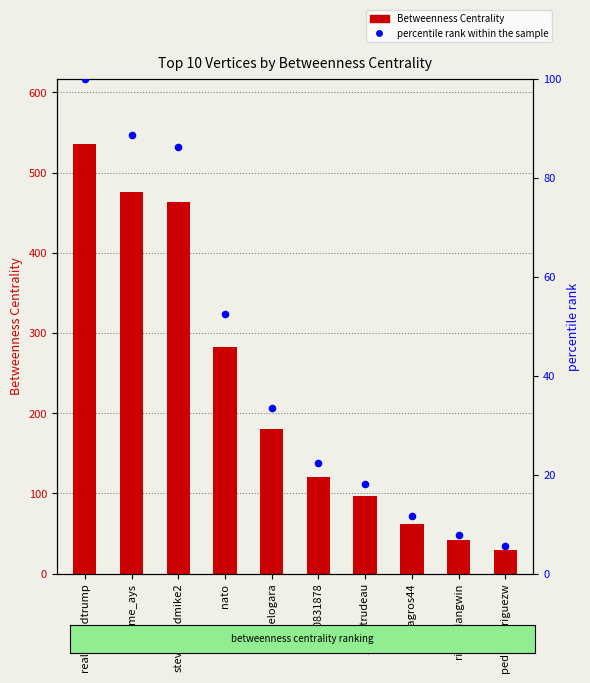

Which series reaches the maximum Y coordinate?

Betweenness Centrality